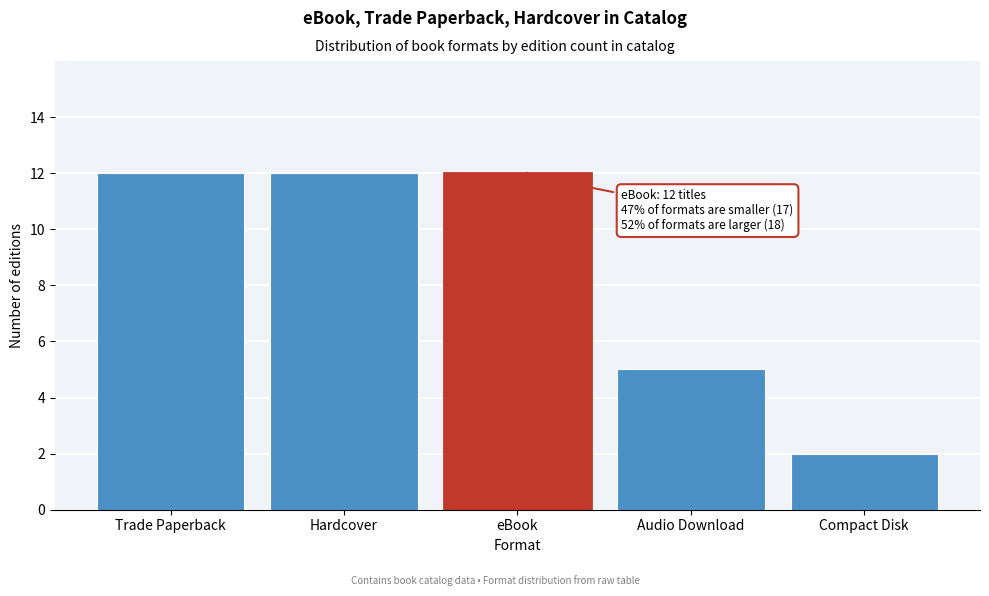

Reading left to right, what are all the values shown in this chart?

12	12	12	5	2